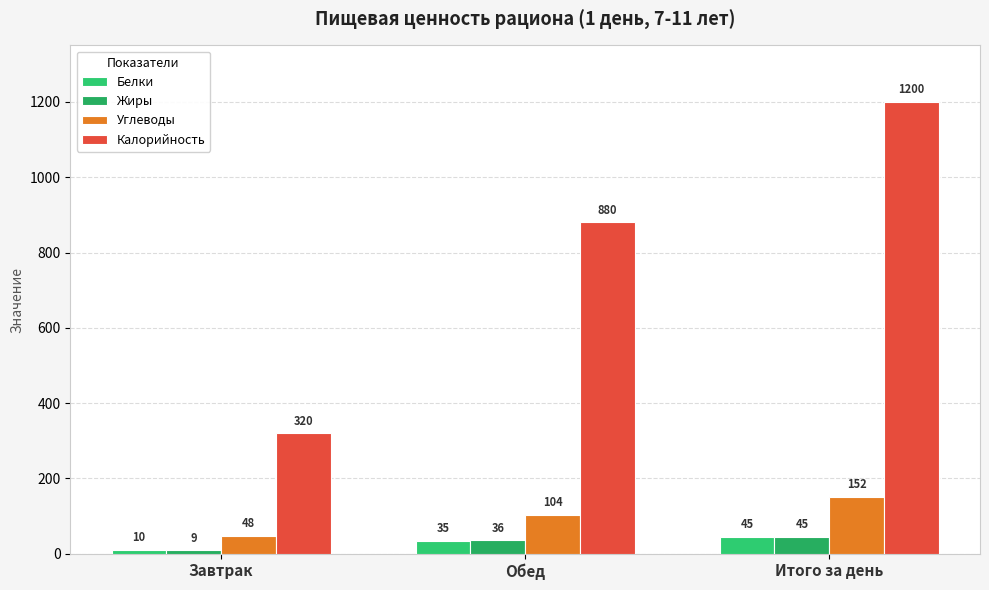

Reading left to right, extract all data points from this chart.

Белки: 10	35	45
Жиры: 9	36	45
Углеводы: 48	104	152
Калорийность: 320	880	1200